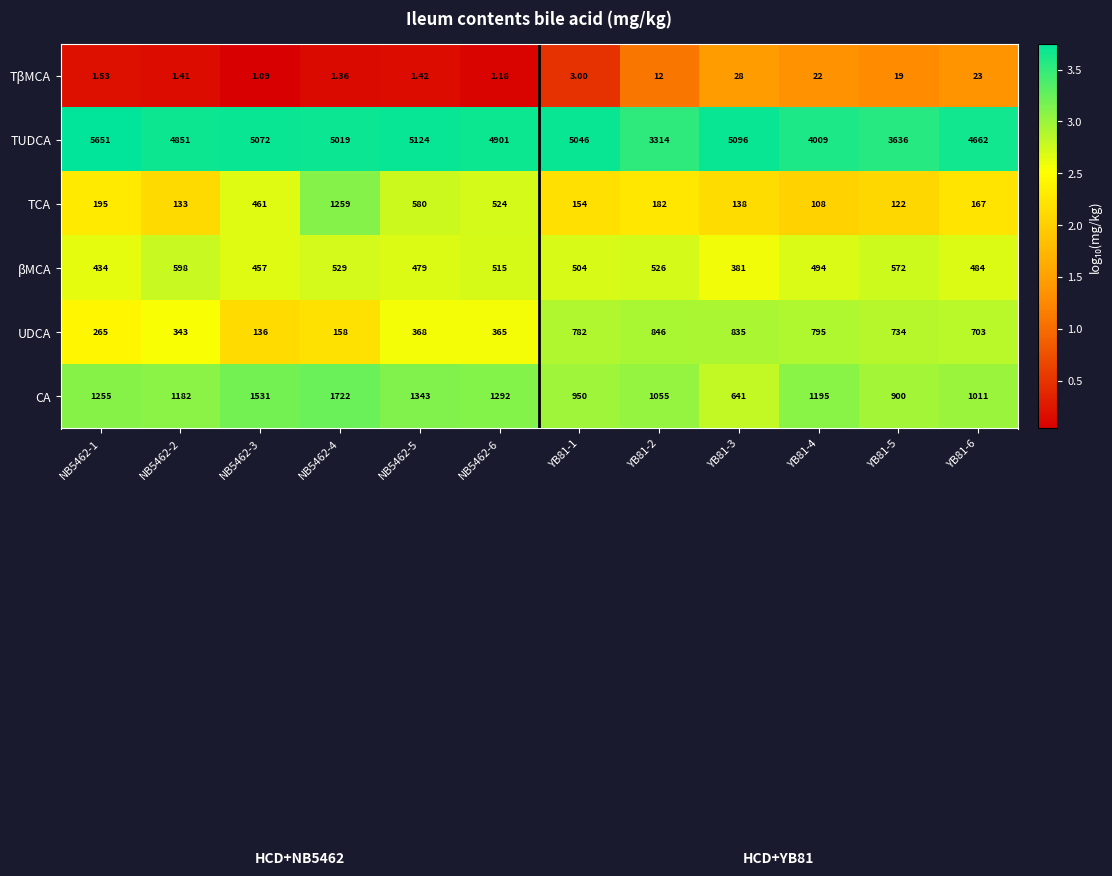

At YB81-1, list the series in order from largest to smallest.

TUDCA, CA, UDCA, βMCA, TCA, TβMCA